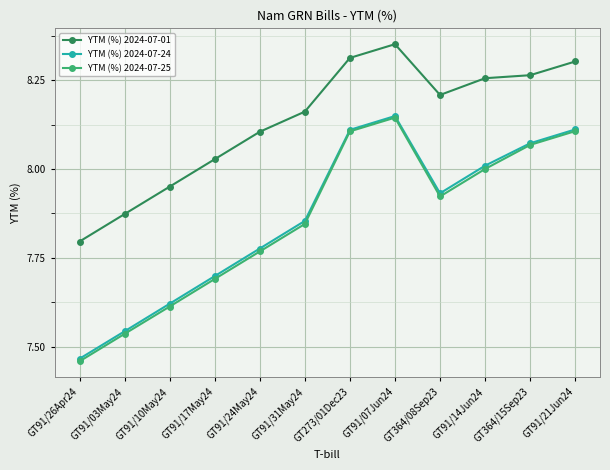

True or false: YTM (%) 2024-07-25 and YTM (%) 2024-07-01 cross at least once.

False